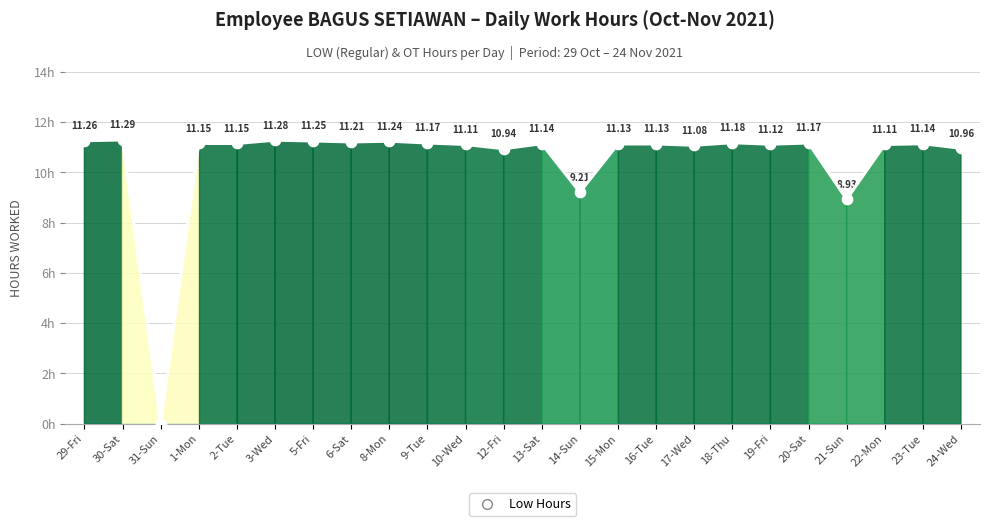

Between 31-Sun and 20-Sat, which is larger?

20-Sat